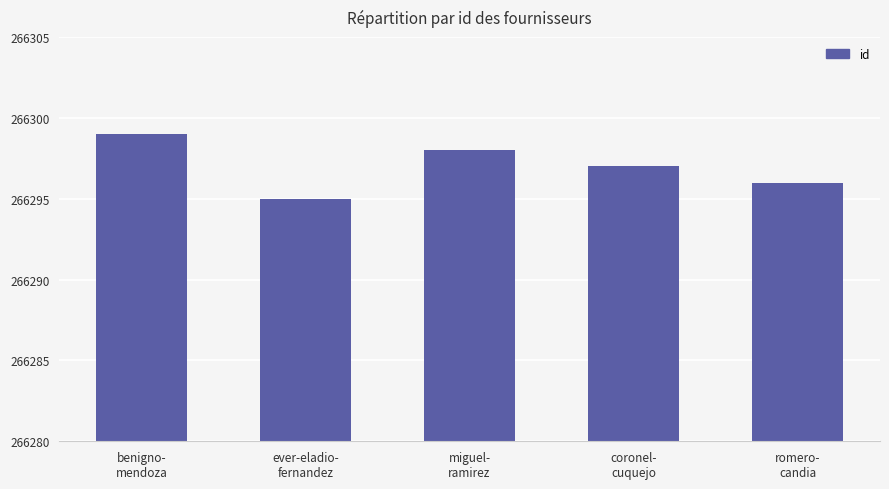

The chart shows a value of 78143 at benigno-
mendoza. True or false?

False